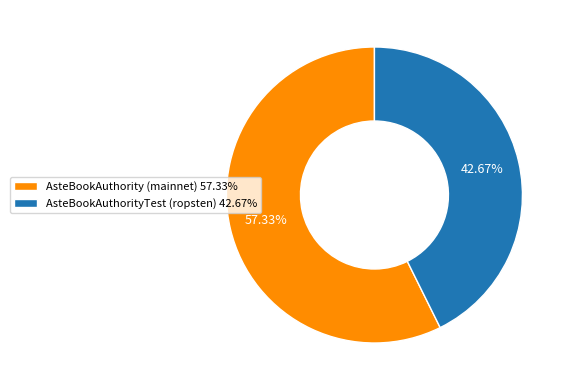

What portion of the pie excludes AsteBookAuthorityTest (ropsten)?

57.3%